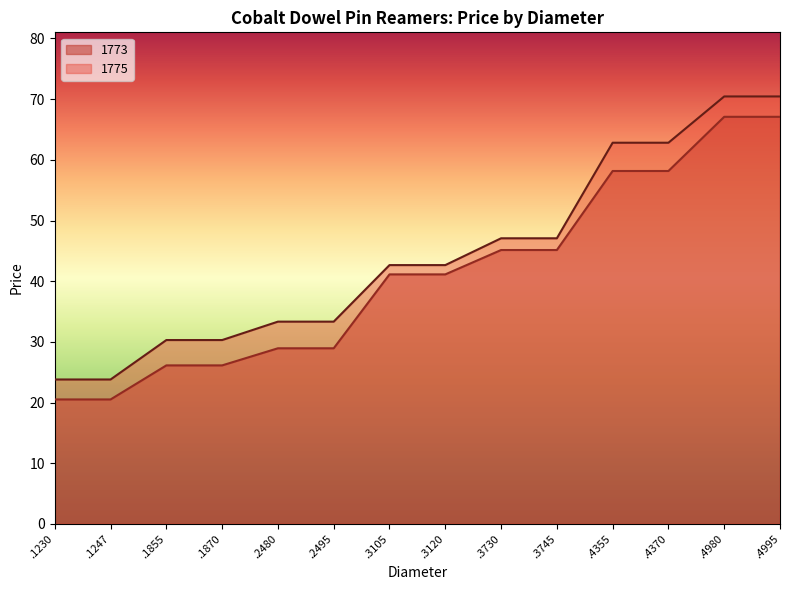

Rank the categories by 1773 value from lowest to highest.

.1230, .1247, .1855, .1870, .2480, .2495, .3105, .3120, .3730, .3745, .4355, .4370, .4980, .4995